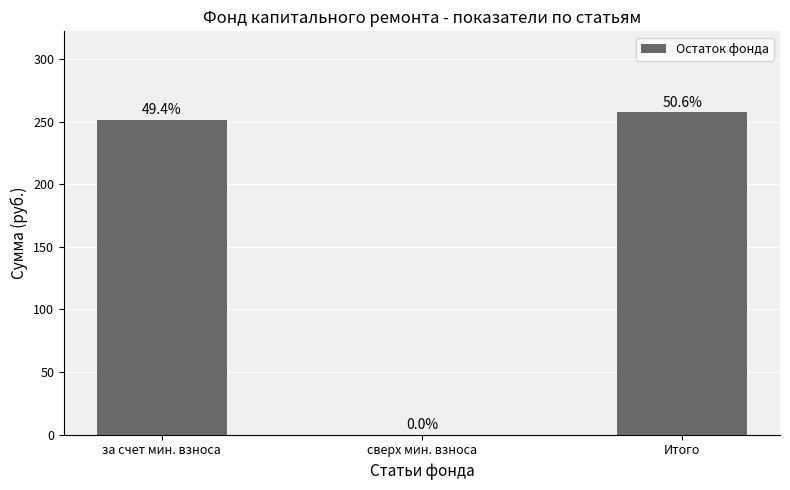

What is the label of the 1st bar from the right?

Итого